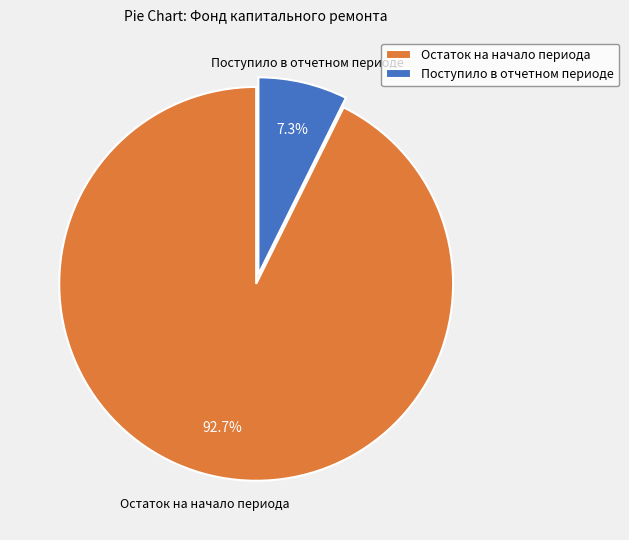

To the nearest percent, what is the average slice percentage?

50%